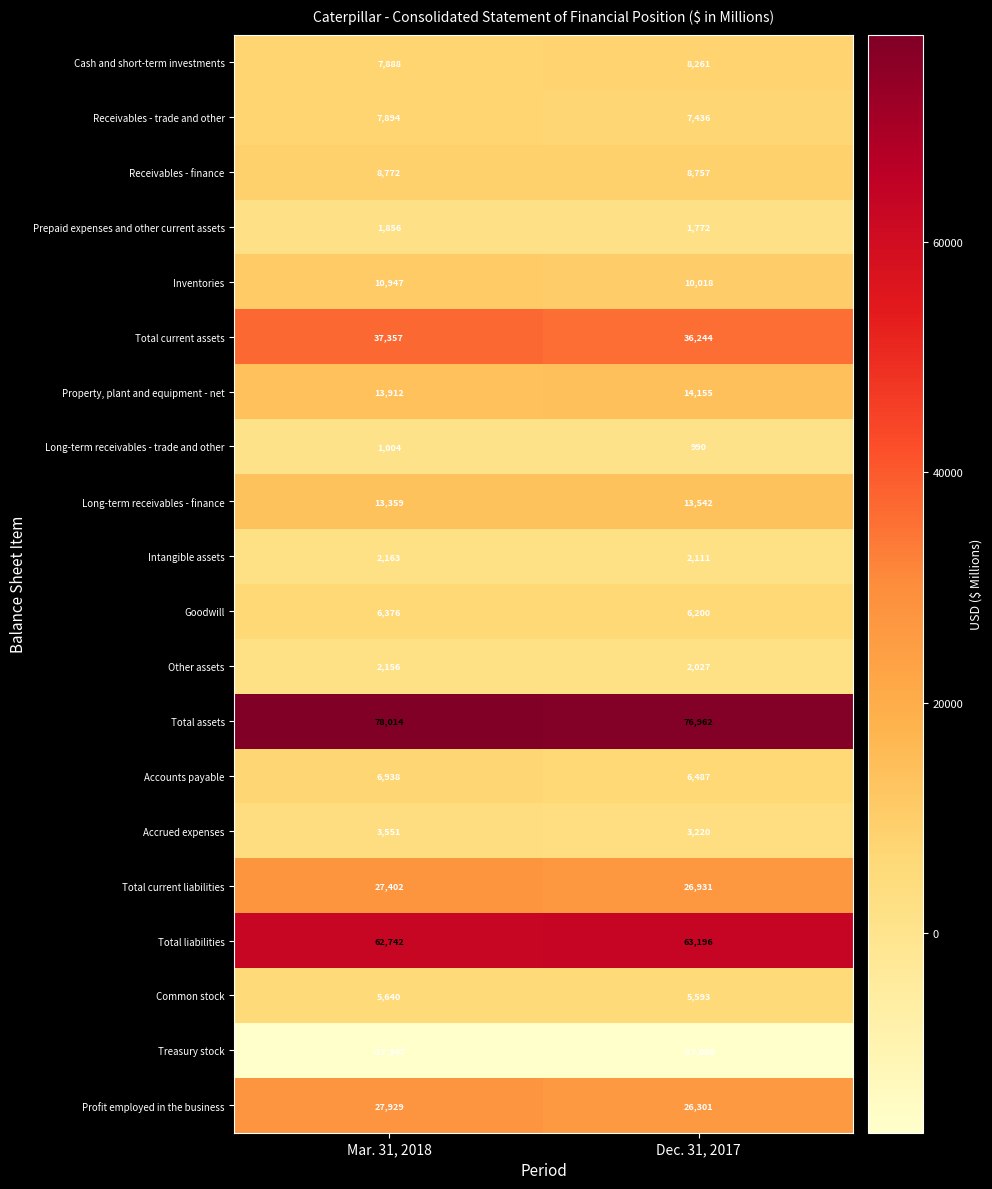

List the series in order of their peak value, lowest first.

Treasury stock, Long-term receivables - trade and other, Prepaid expenses and other current assets, Other assets, Intangible assets, Accrued expenses, Common stock, Goodwill, Accounts payable, Receivables - trade and other, Cash and short-term investments, Receivables - finance, Inventories, Long-term receivables - finance, Property, plant and equipment - net, Total current liabilities, Profit employed in the business, Total current assets, Total liabilities, Total assets